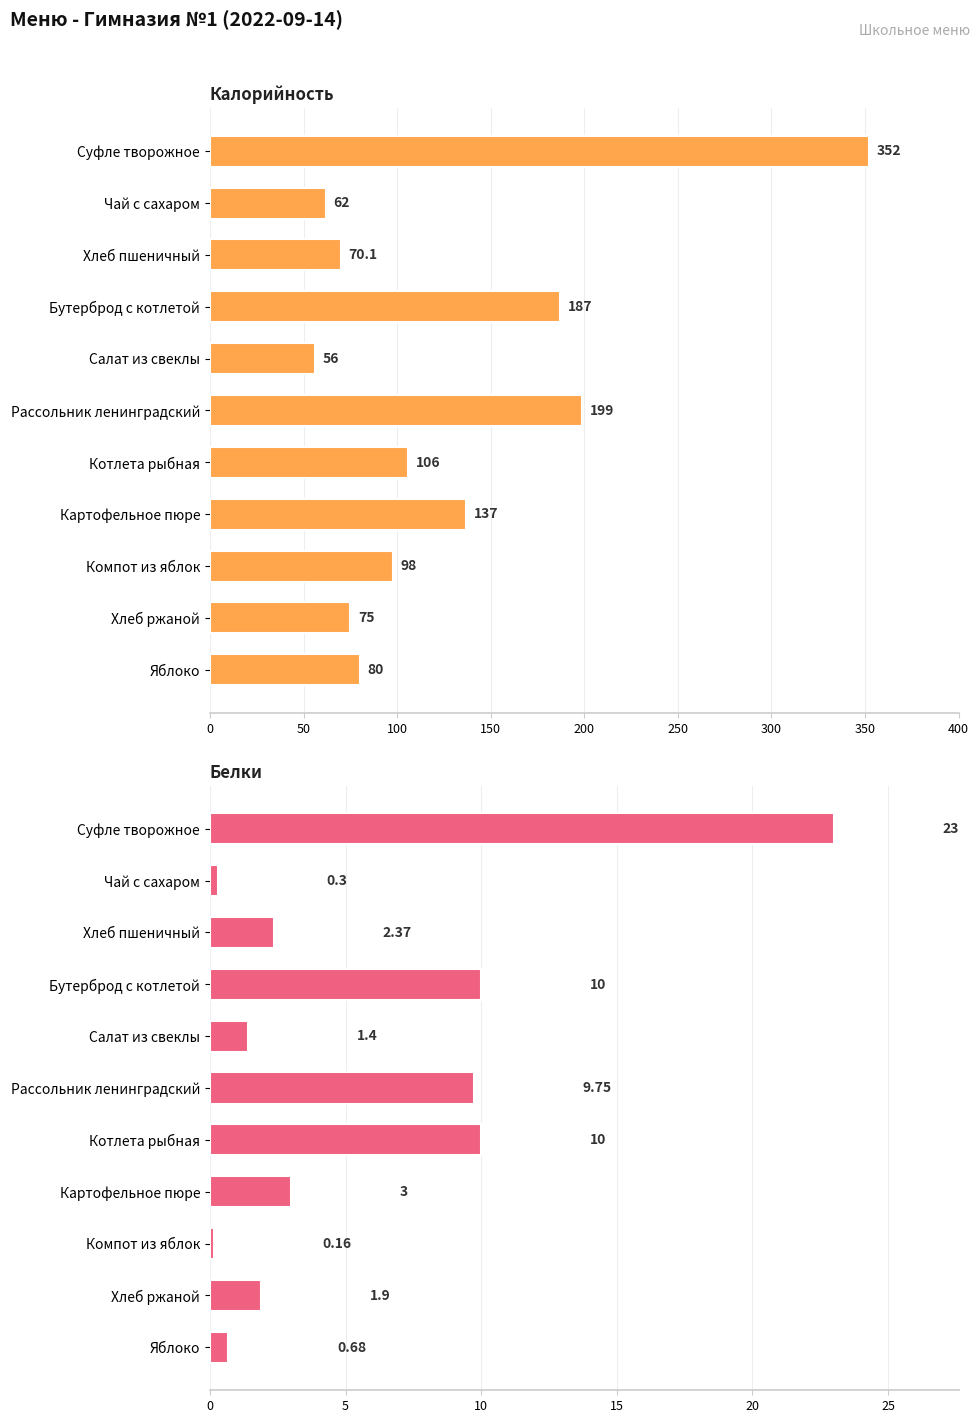

What is the minimum value for Калорийность?

56.0